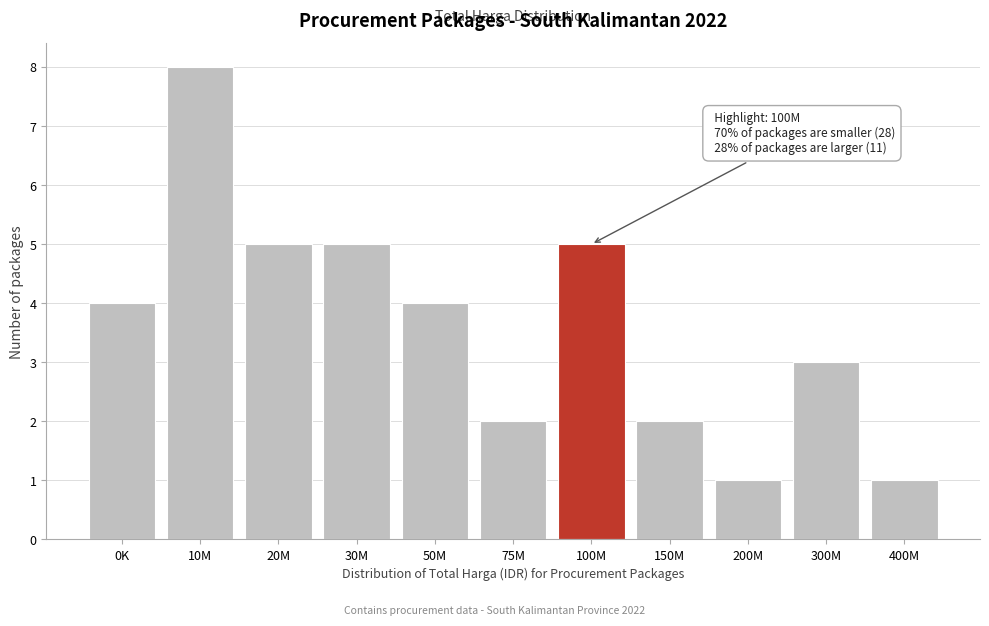

Reading right to left, extract all data points from this chart.

400M=1	300M=3	200M=1	150M=2	100M=5	75M=2	50M=4	30M=5	20M=5	10M=8	0K=4